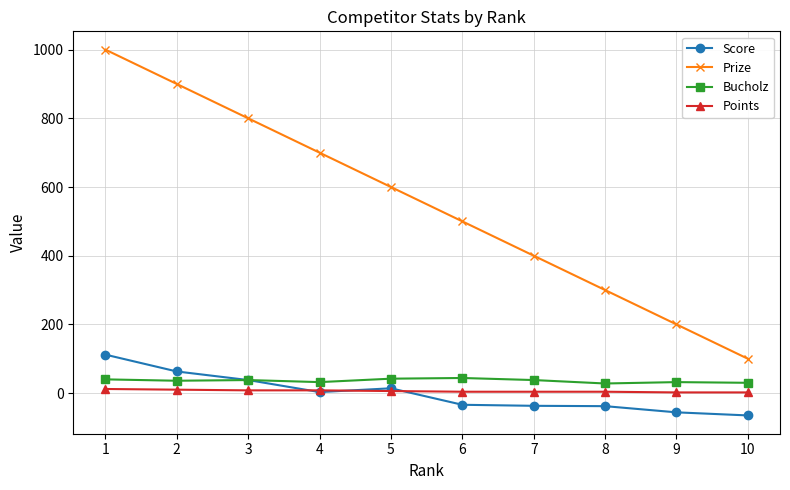

Is this an area chart (filled region under the line)?

No